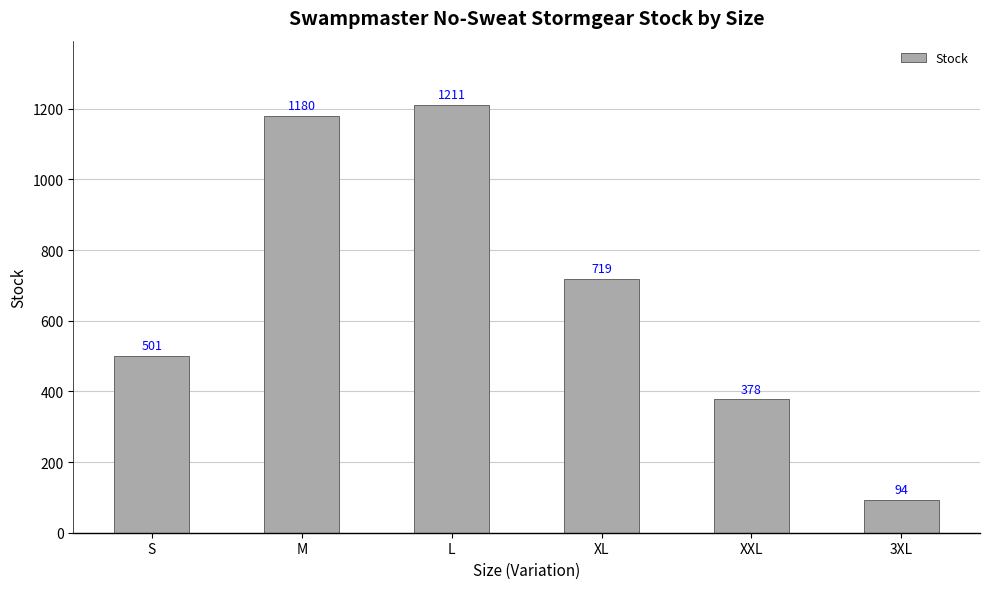

Is it true that the value at XXL is 509?

False